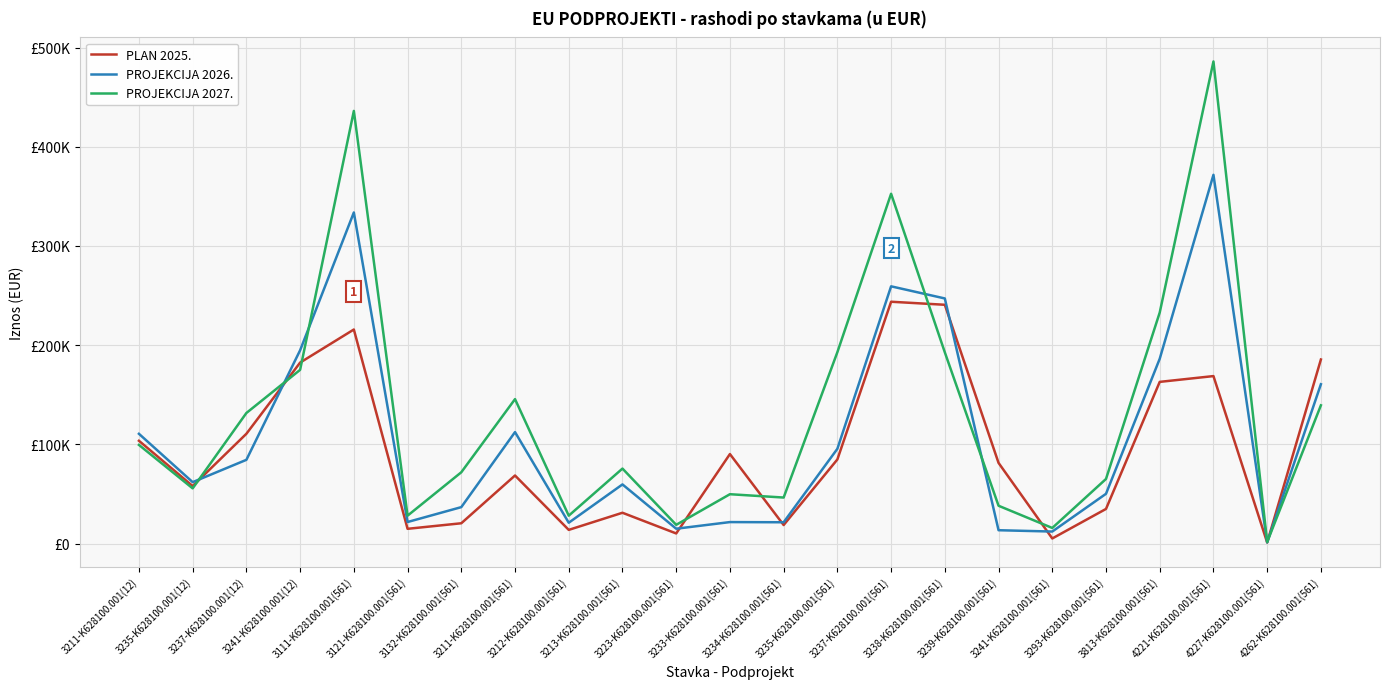

Reading left to right, what are all the values shown in this chart?

PLAN 2025.: 103690.0	58070.0	110760.0	182490.0	215828.5	14980.0	20571.5	68715.0	13906.0	31161.0	10314.0	90321.0	18791.0	84889.0	243819.0	240760.0	81417.0	5250.0	35010.0	163058.0	168895.0	1148.0	185610.0
PROJEKCIJA 2026.: 110730.0	62010.0	84500.0	194890.0	333768.4	21820.0	36831.6	112458.0	21104.0	59716.0	15076.0	21760.0	21580.0	95612.0	259348.0	247130.0	13564.0	12224.0	50264.0	186352.0	371720.0	1312.0	160690.0
PROJEKCIJA 2027.: 99540.0	55740.0	131700.0	175190.0	436120.0	28230.0	71960.0	145680.0	28230.0	75680.0	19000.0	49850.0	46490.0	192980.0	352640.0	192840.0	38230.0	15840.0	65220.0	232940.0	485970.0	1660.0	139430.0